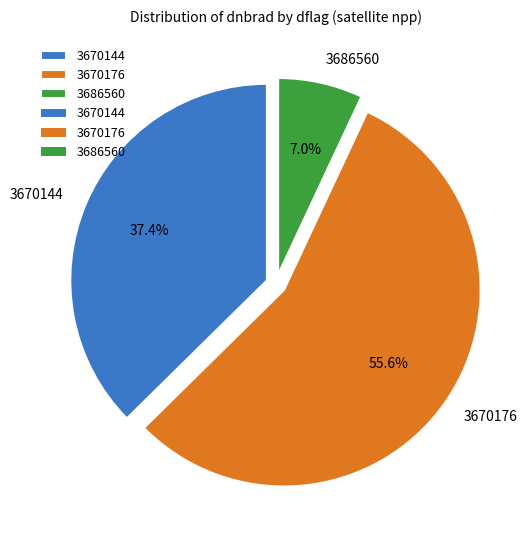

What percentage is the 3670176 slice, to the nearest percent?

56%